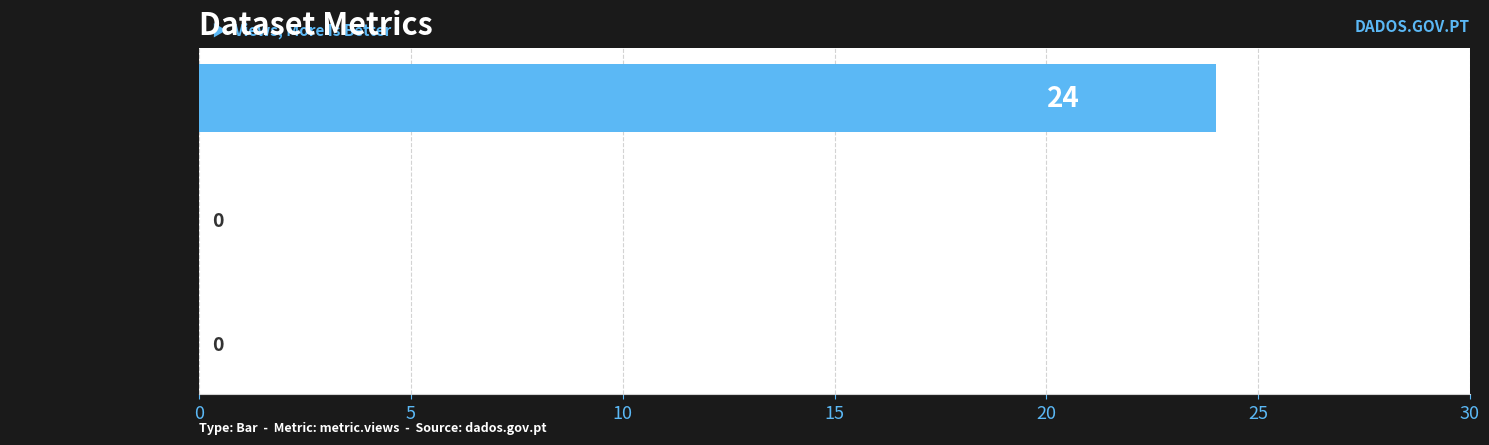

Between Bombeiros (N.º) 2018 and Proporção de superfície, which is larger?

Bombeiros (N.º) 2018